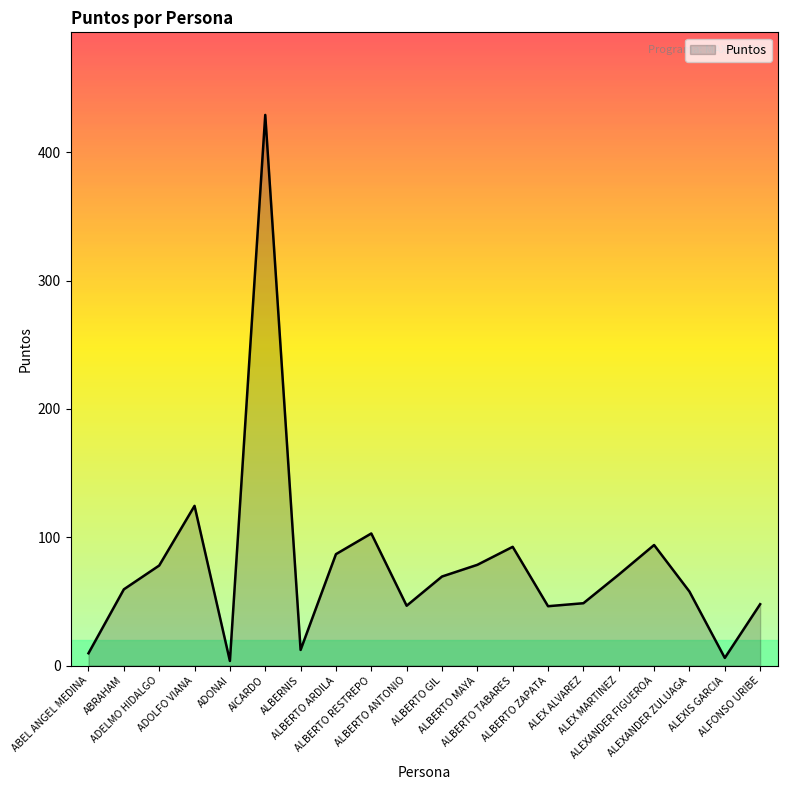

What is the change in value from ALBERTO ANTONIO to ALEX MARTINEZ?

+24.3